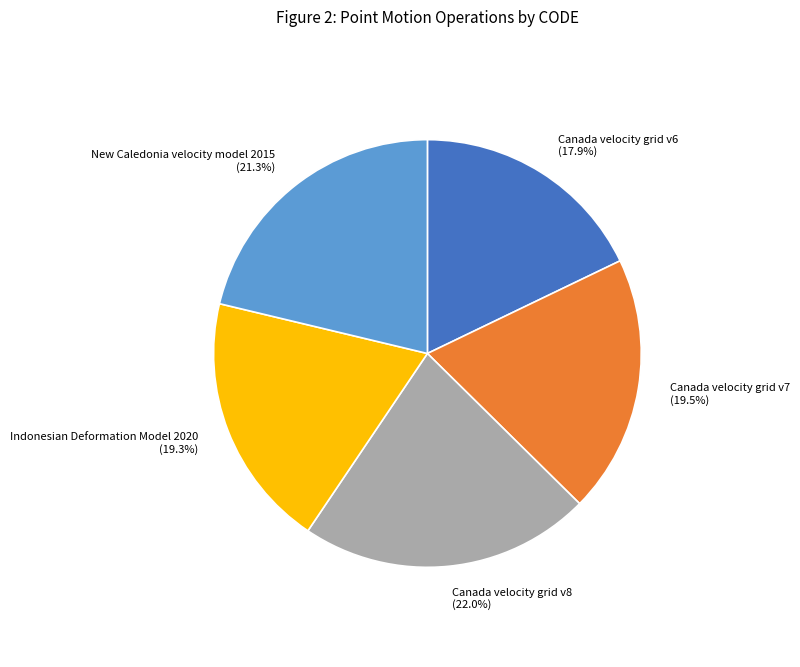

What is the largest slice in the pie chart?

Canada velocity grid v8